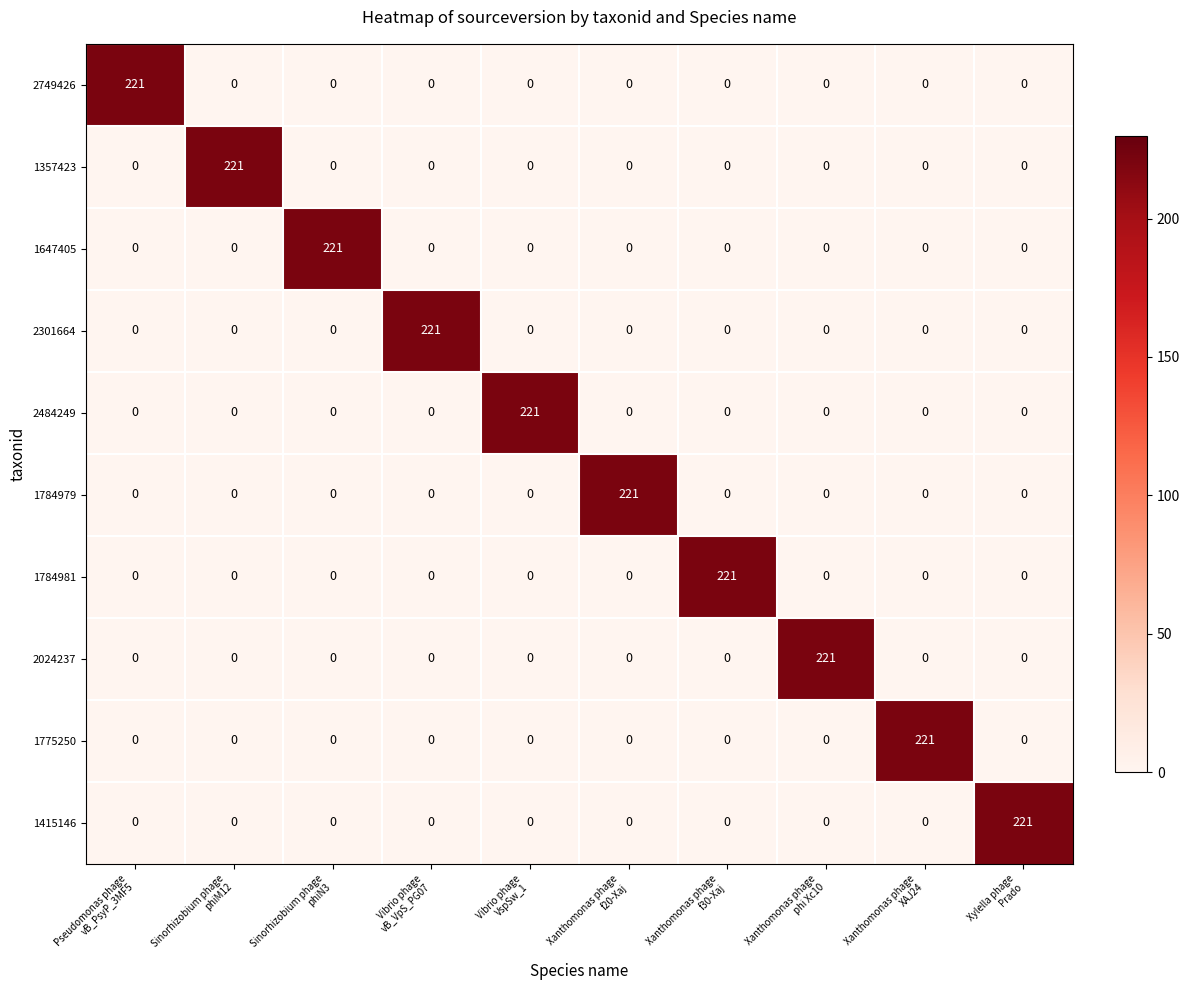

What is the average value of the 1784981 series?

22